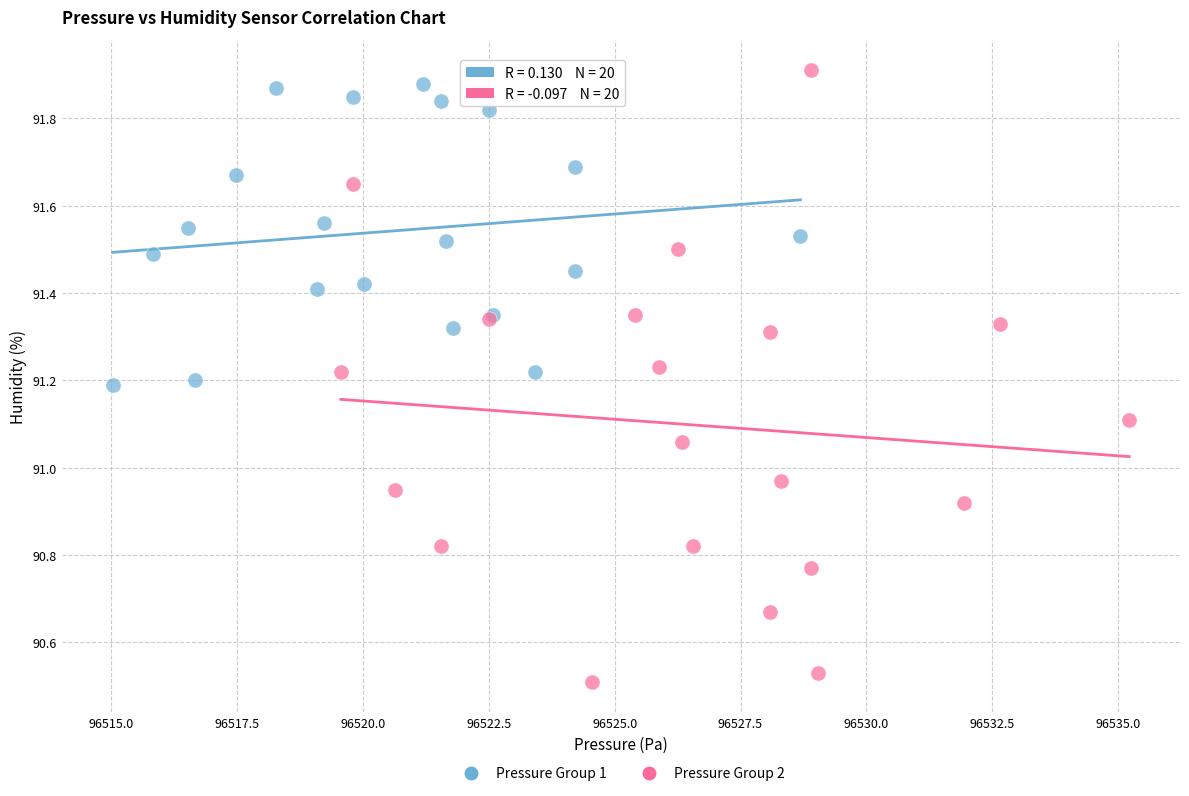

Which series reaches the minimum Y coordinate?

Pressure Group 2